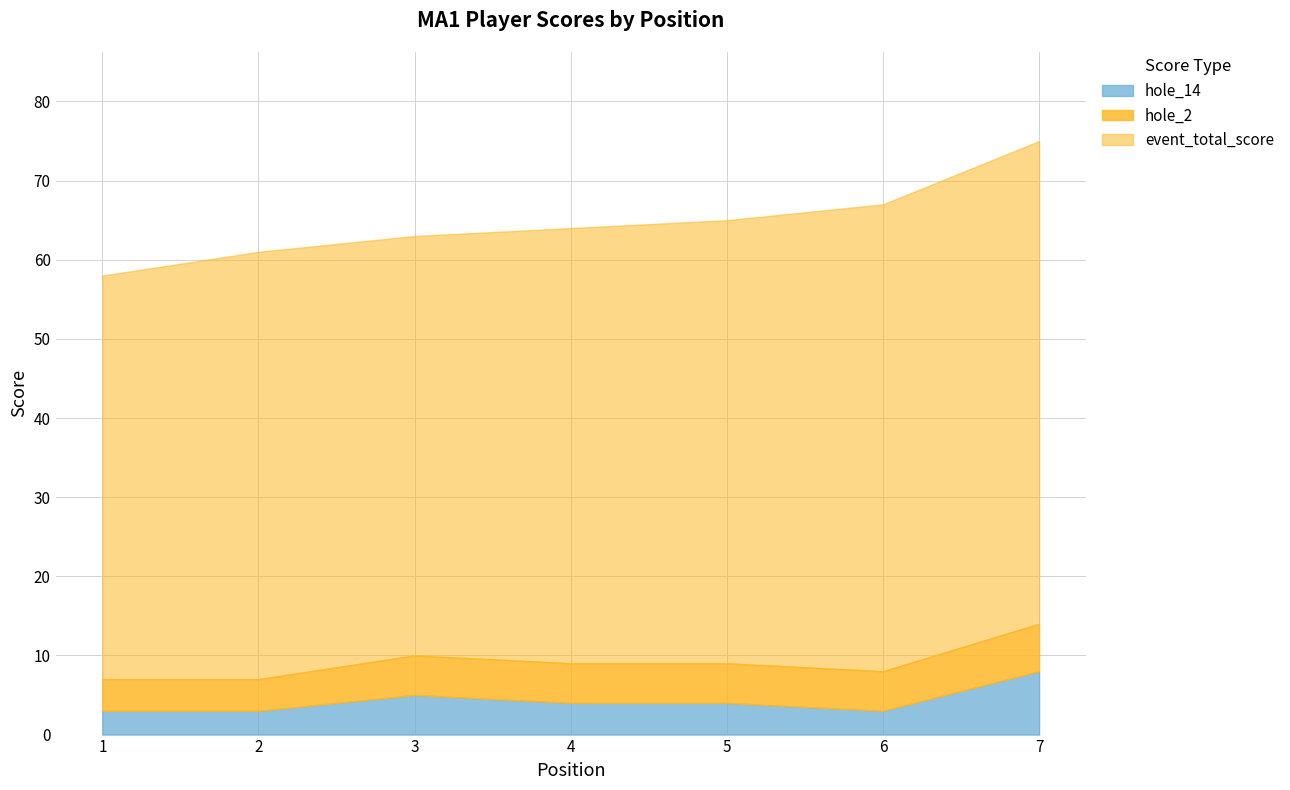

At how many categories does at least one series exceed 60?

6